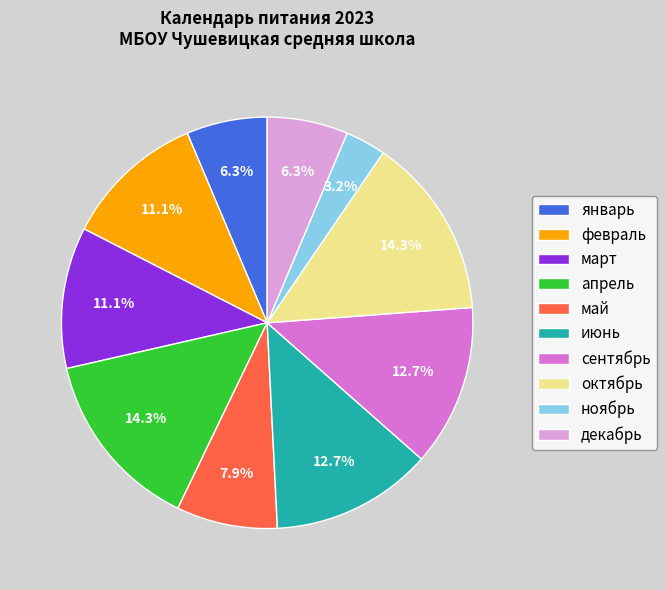

To the nearest percent, what portion does май represent?

8%